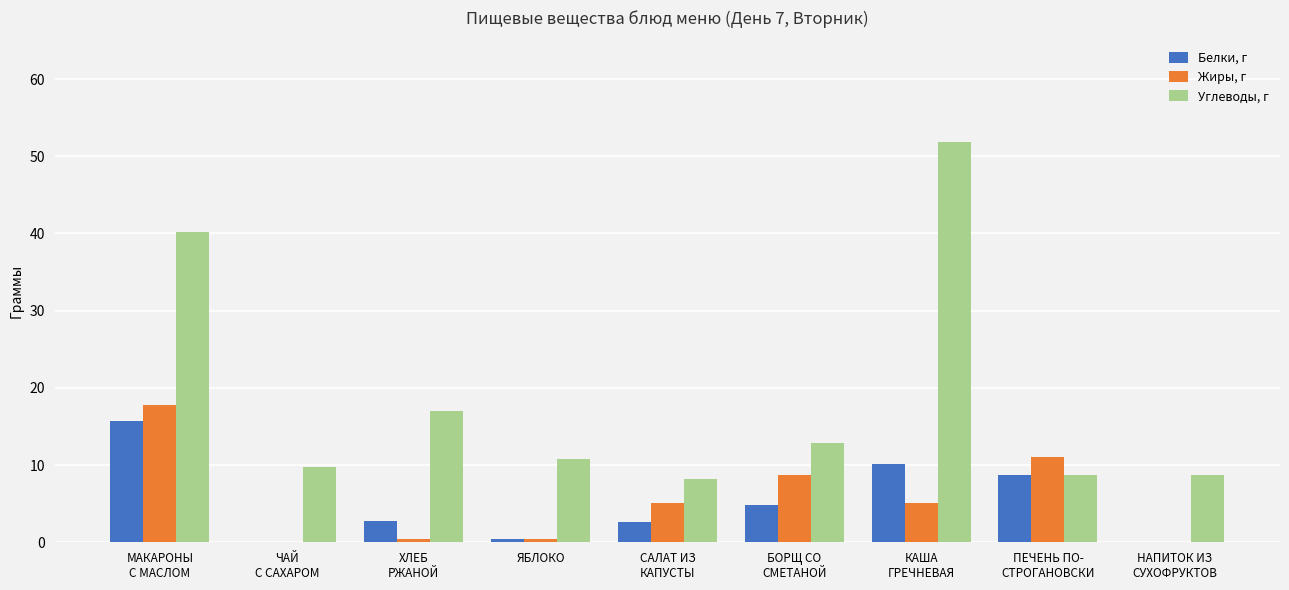

The Углеводы, г series shows 92.7 at КАША
ГРЕЧНЕВАЯ. True or false?

False